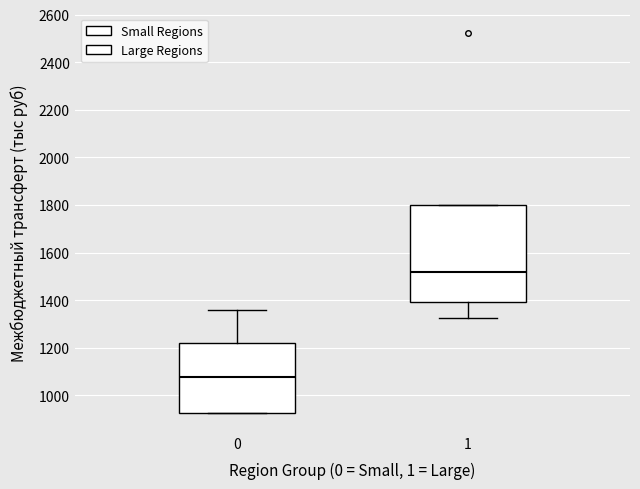

Reading left to right, read every box against the y-axis: the position of its median line, the range the box covers, and the ends of its whiskers. The values are not printed on the chart, so give them approximately, as read against the axis.

0: median 1080, box 920 to 1220, whiskers 920 to 1360
1: median 1520, box 1400 to 1800, whiskers 1320 to 1800